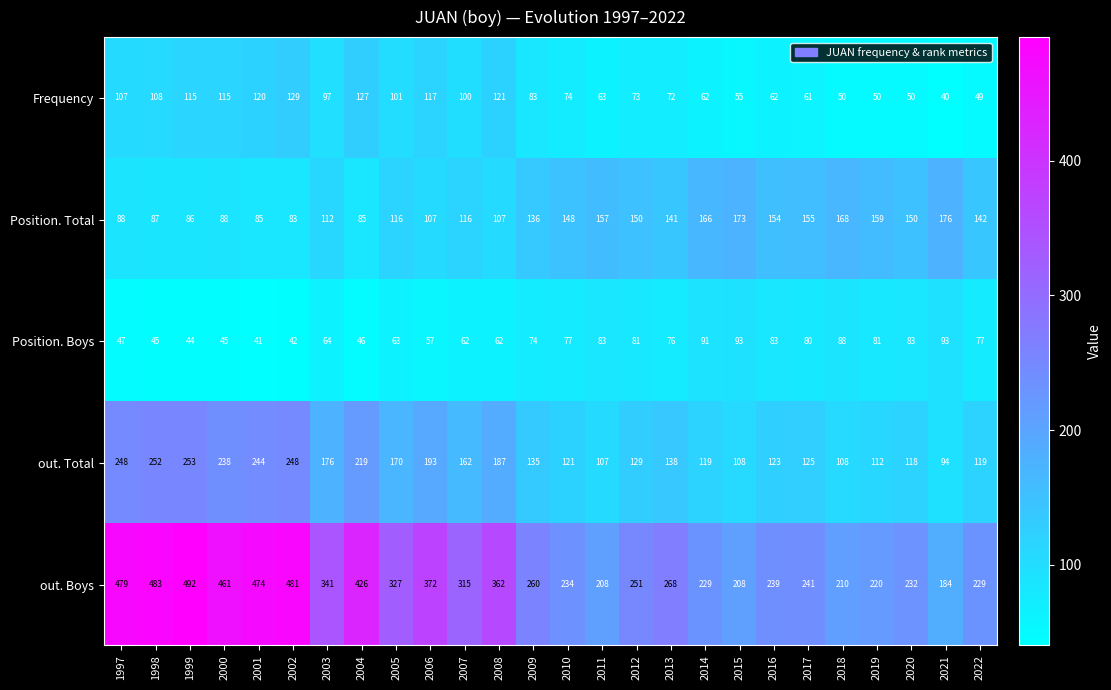

At how many categories does at least one series exceed 440?

6